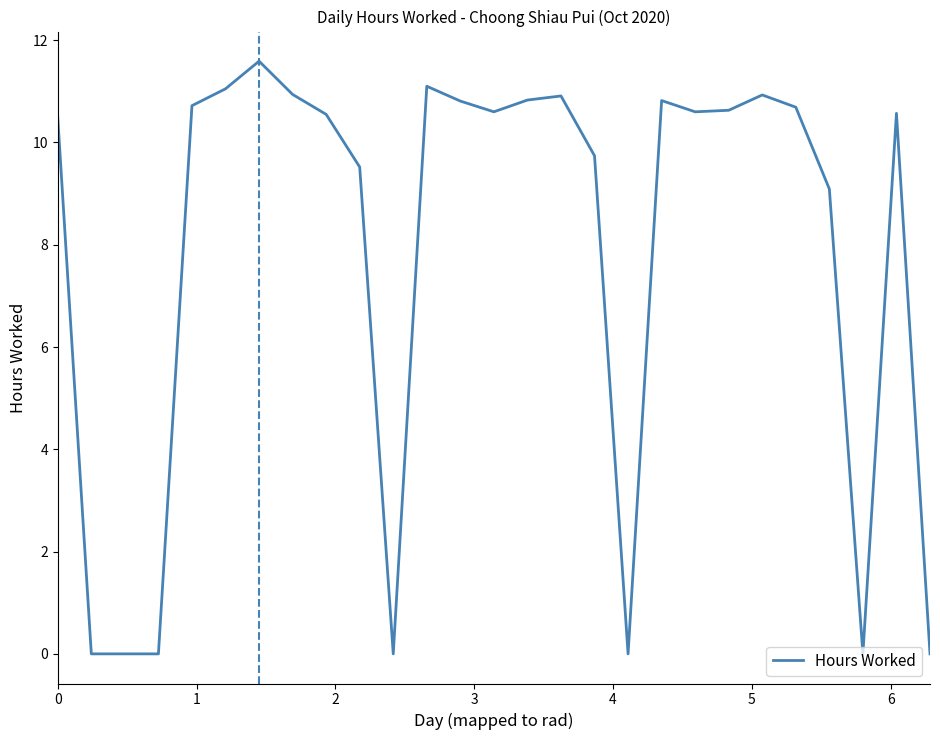

Reading left to right, what are all the values shown in this chart?

10.5	0.0	0.0	0.0	10.7	11.1	11.6	10.9	10.6	9.5	0.0	11.1	10.8	10.6	10.8	10.9	9.7	0.0	10.8	10.6	10.6	10.9	10.7	9.1	0.0	10.6	0.0